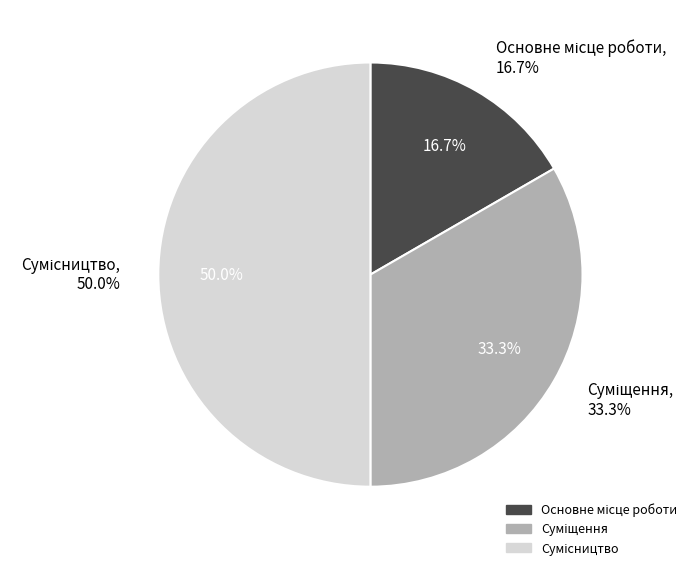

Rank the categories by value from highest to lowest.

Сумісництво, Суміщення, Основне місце роботи